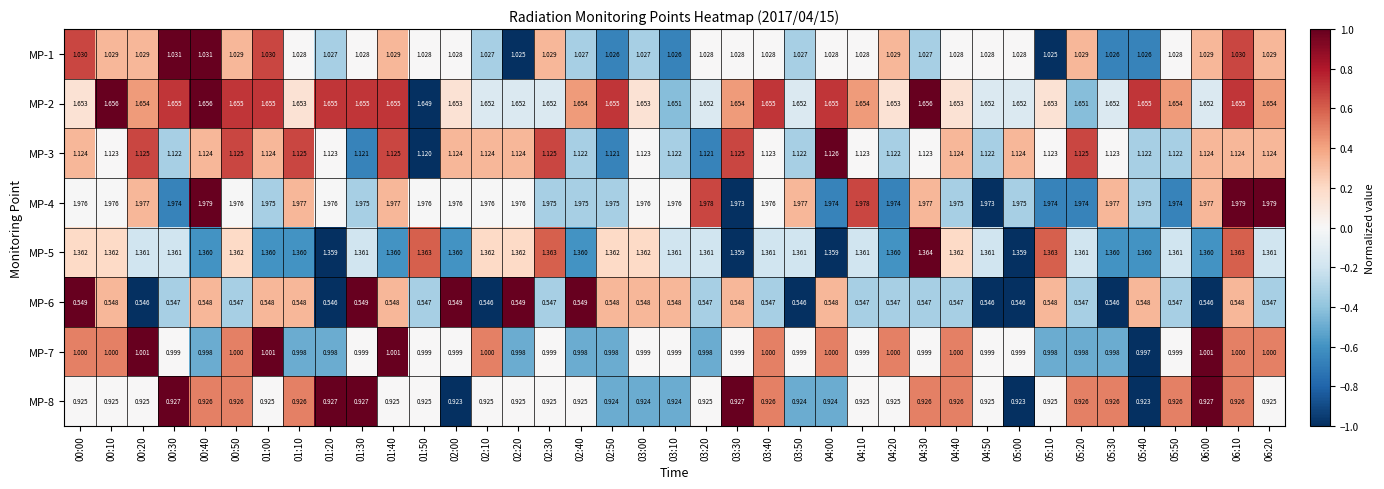

Is the value of MP-2 at 05:10 greater than the value of MP-8 at 00:00?

Yes